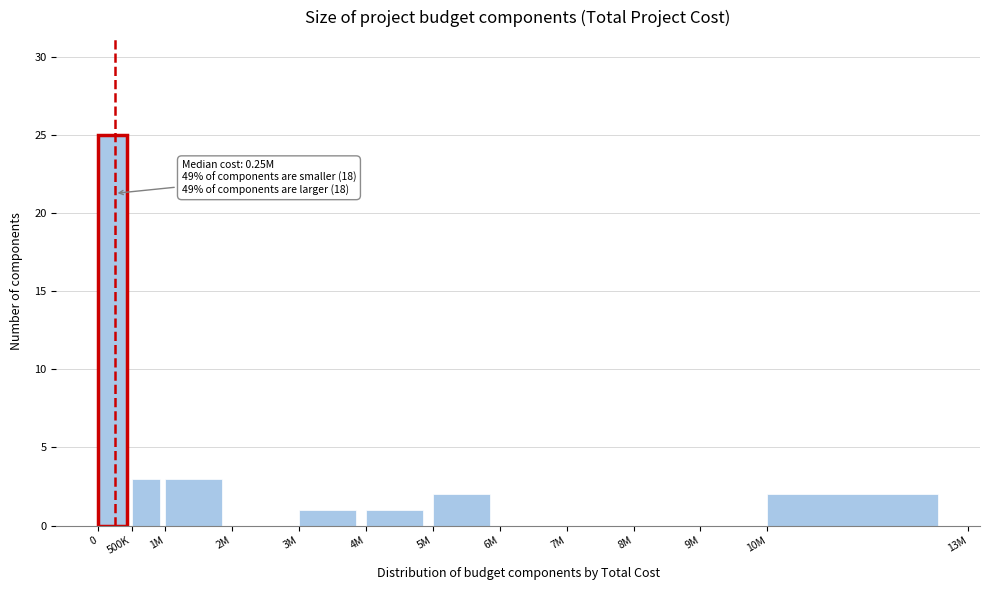

Reading left to right, transcribe all the data shown in this chart.

0=25	500K=3	1M=3	2M=0	3M=1	4M=1	5M=2	6M=0	7M=0	8M=0	9M=0	10M=2